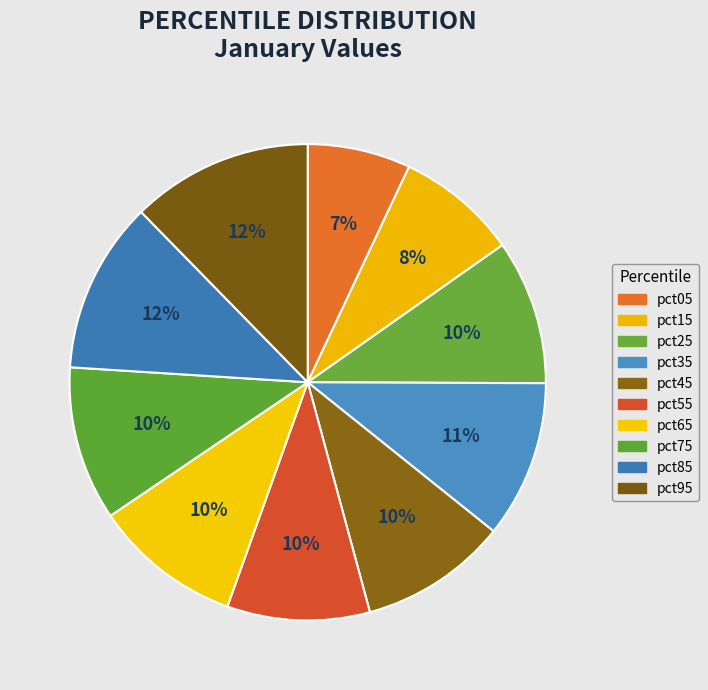

How many slices are in this pie chart?

10